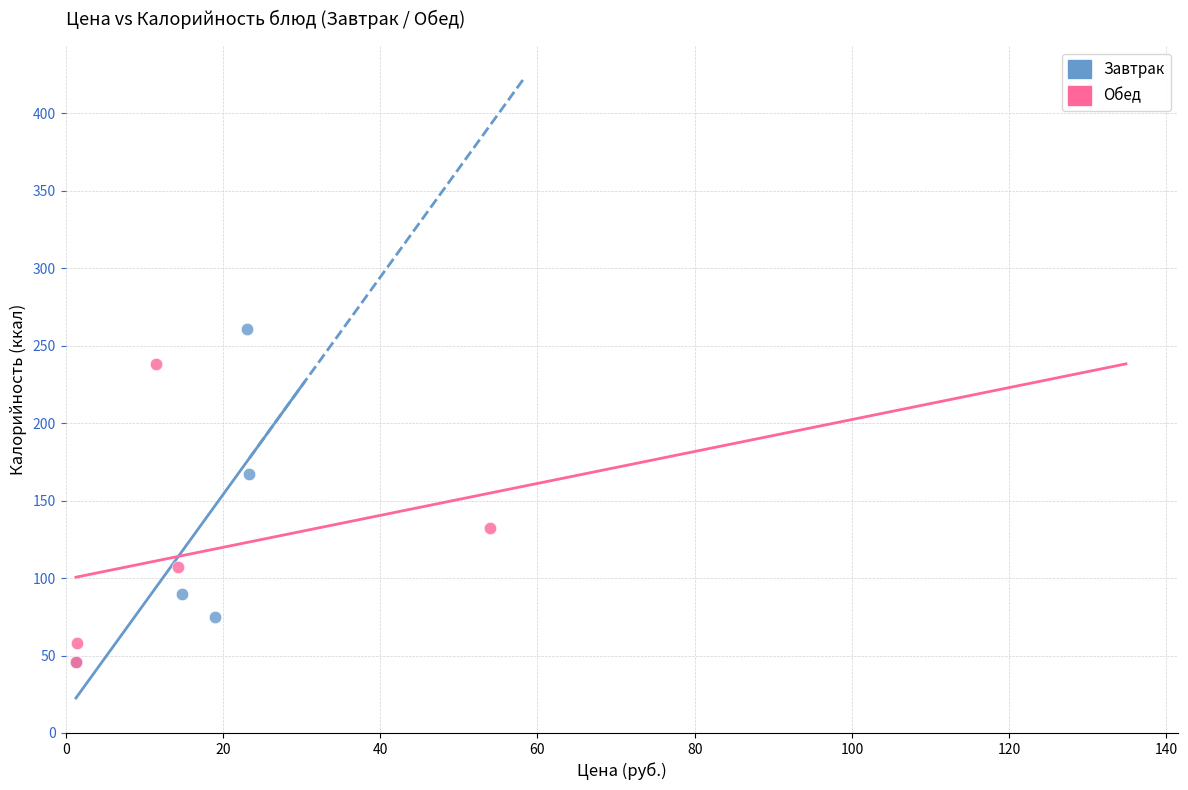

Which series reaches the maximum Y coordinate?

Завтрак